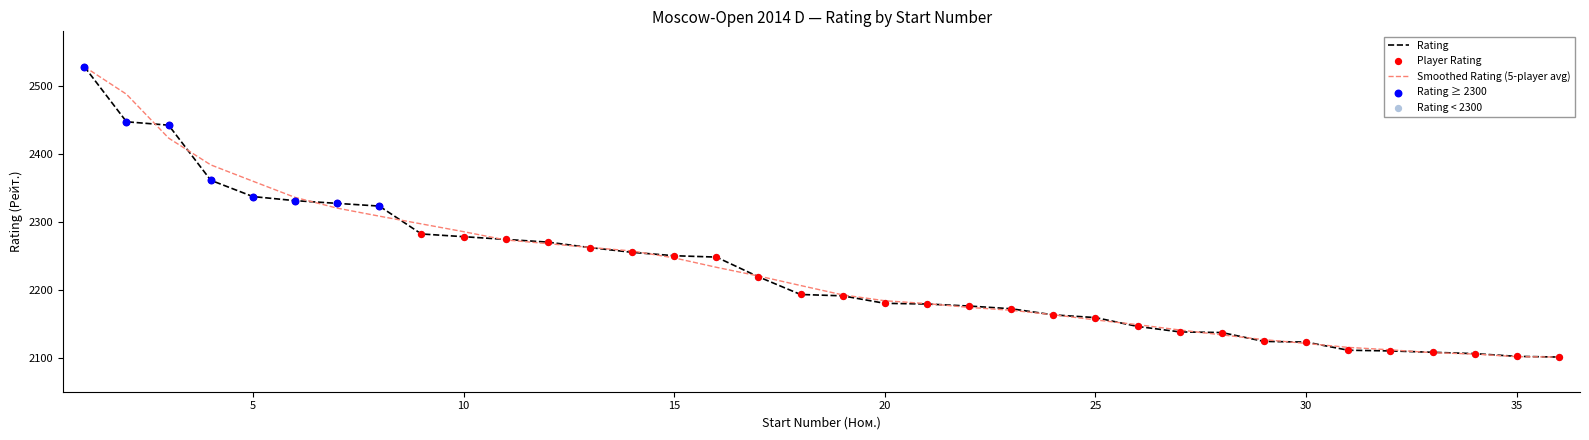

What is the maximum value for Smoothed Rating (5-player avg)?

2528.0